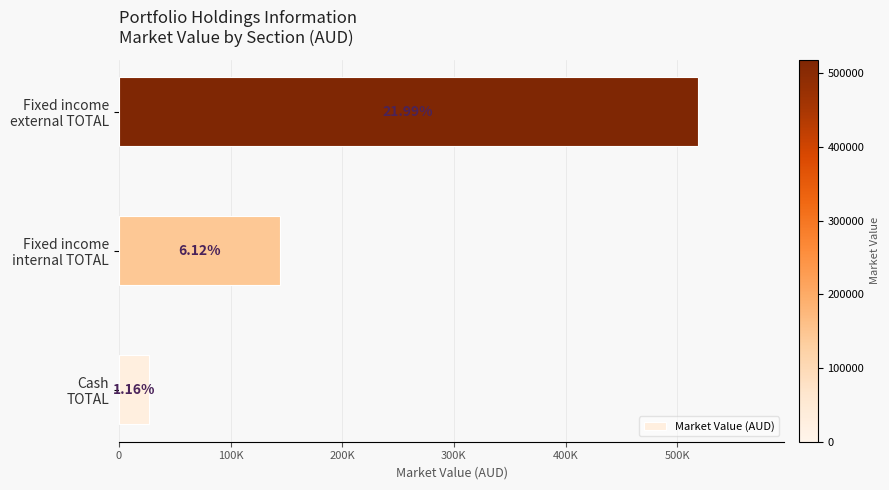

Are the bars horizontal?

Yes